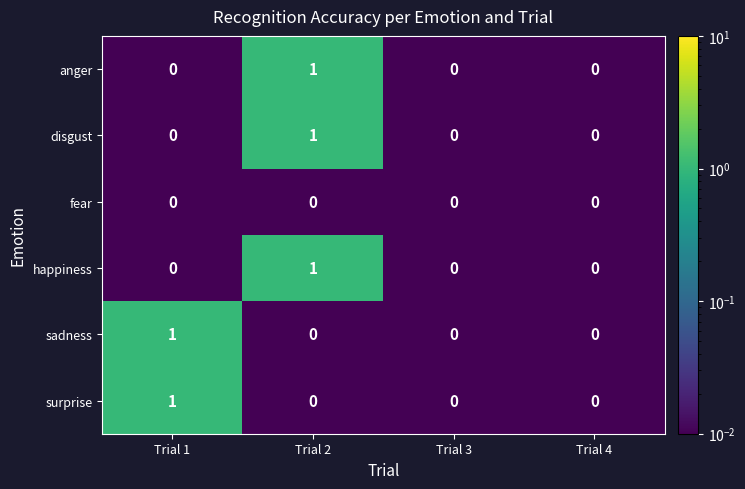

True or false: surprise has a value of 1 at Trial 2.

False